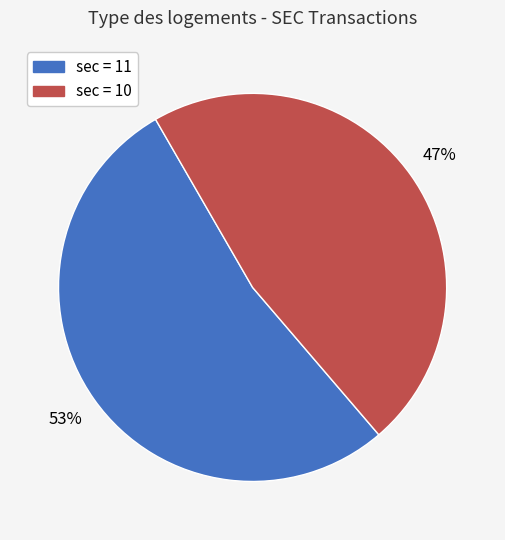

To the nearest percent, what is the average slice percentage?

50%